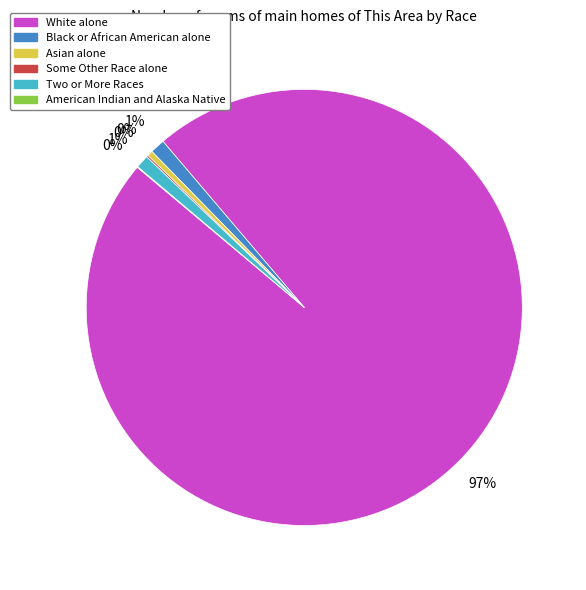

Which slice is the largest?

White alone